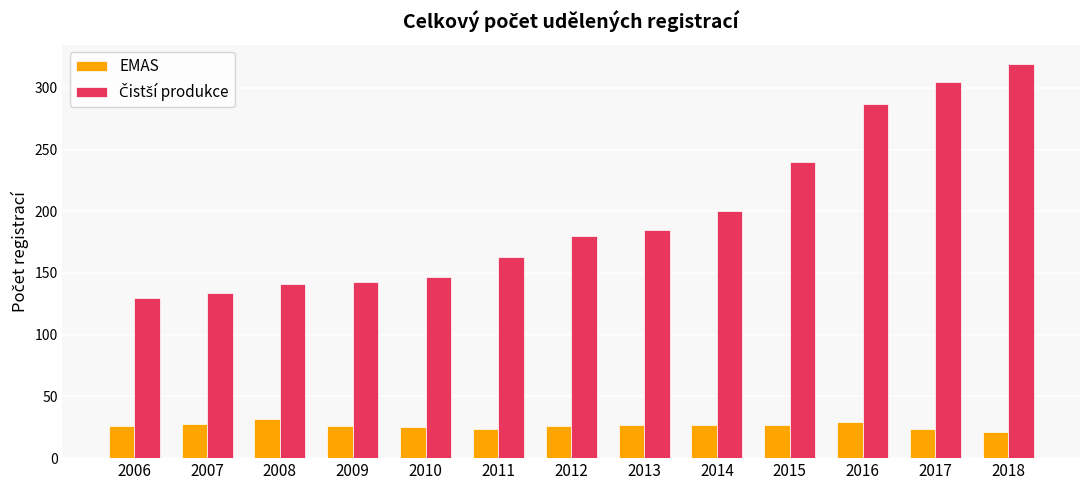

How many data points does each series have?

13